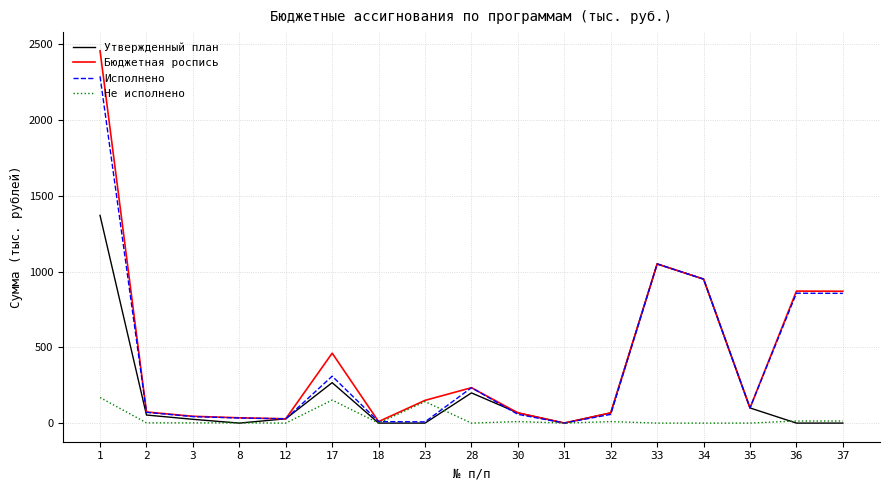

At which label does Не исполнено first exceed 1?

1